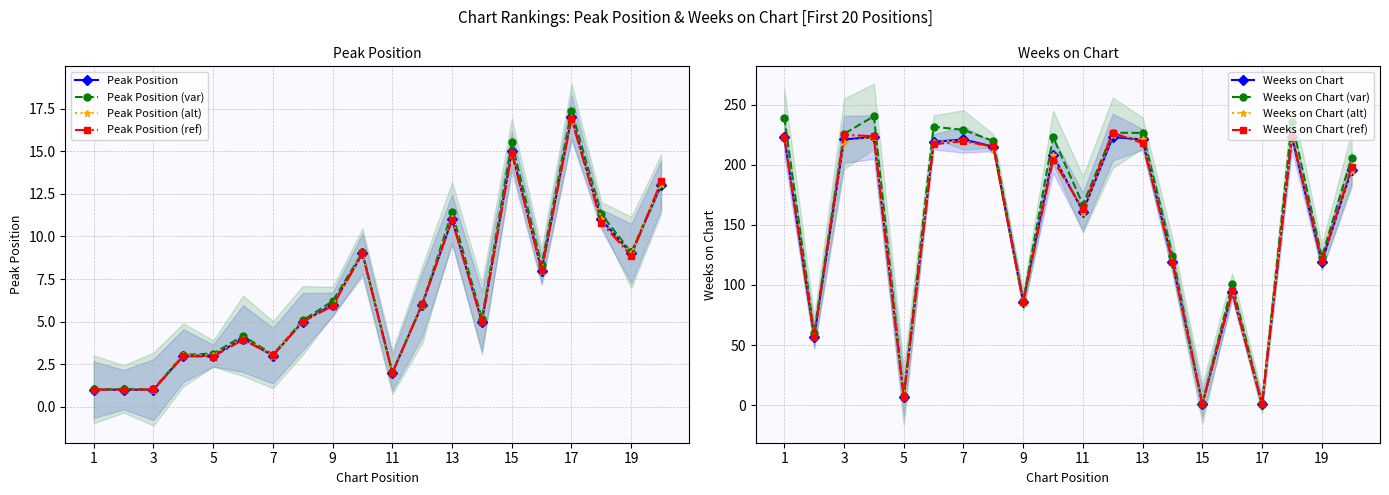

True or false: Weeks on Chart has a value of 123 at 3.

False